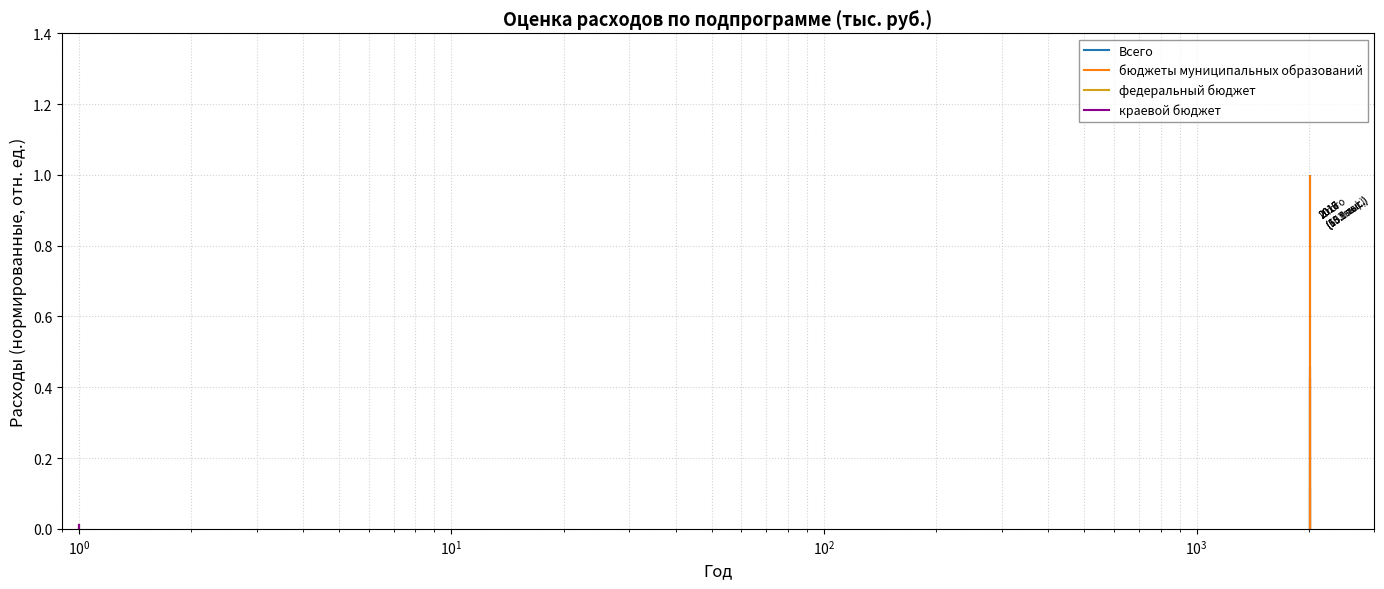

What are all the series names shown in the legend?

Всего, бюджеты муниципальных образований, федеральный бюджет, краевой бюджет